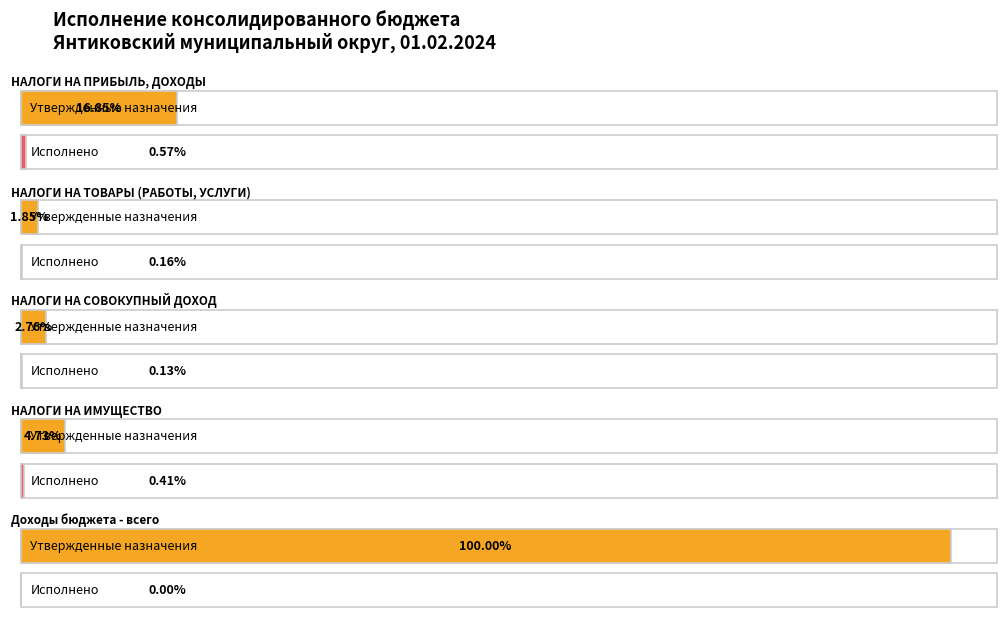

The Исполнено series shows 796964.5 at НАЛОГИ НА ИМУЩЕСТВО. True or false?

False